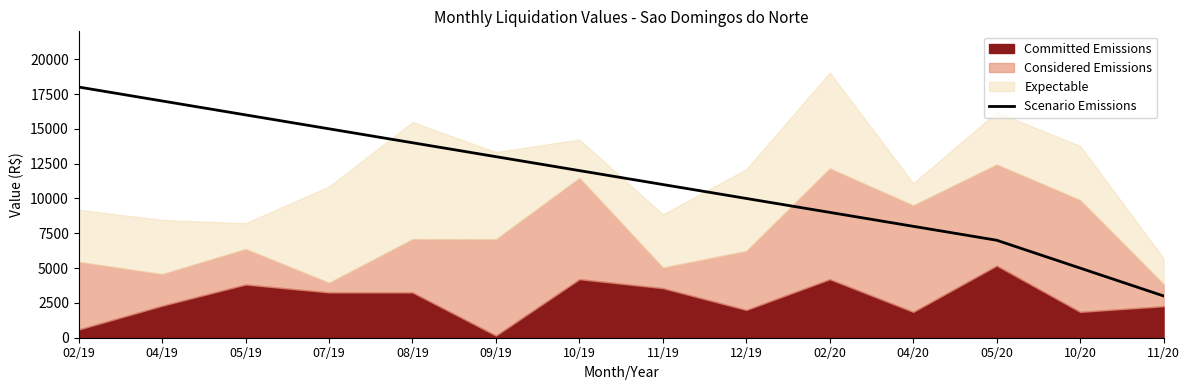

Where is the data nearest to the value 10500?

11/19